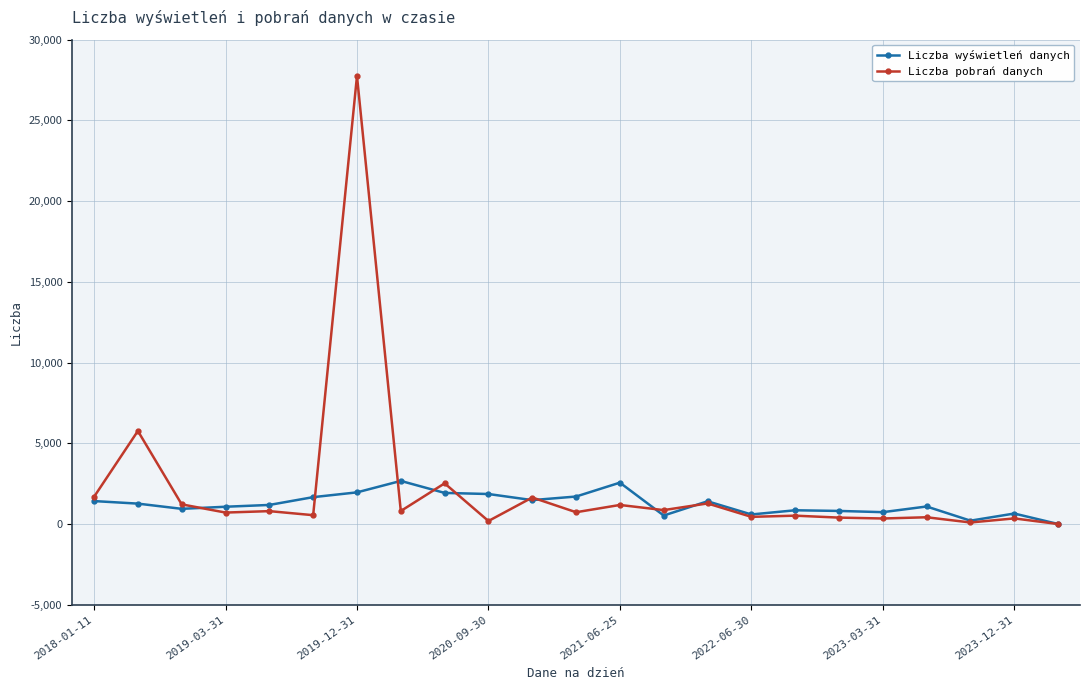

Which series has the widest spread of values?

Liczba pobrań danych